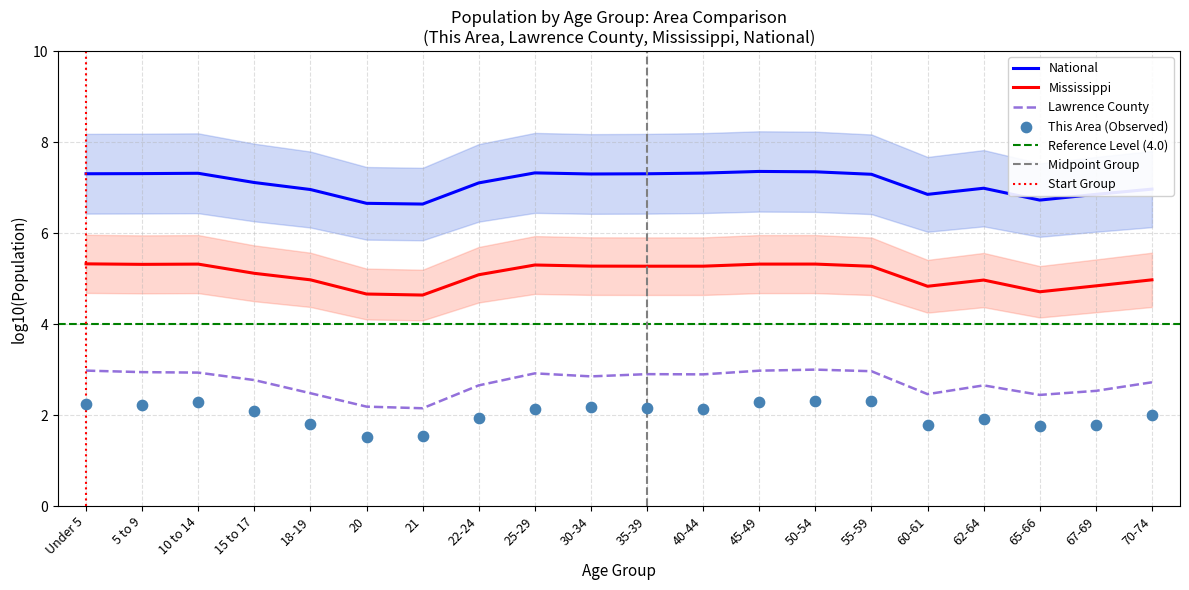

True or false: Mississippi and Lawrence County intersect in this chart.

False